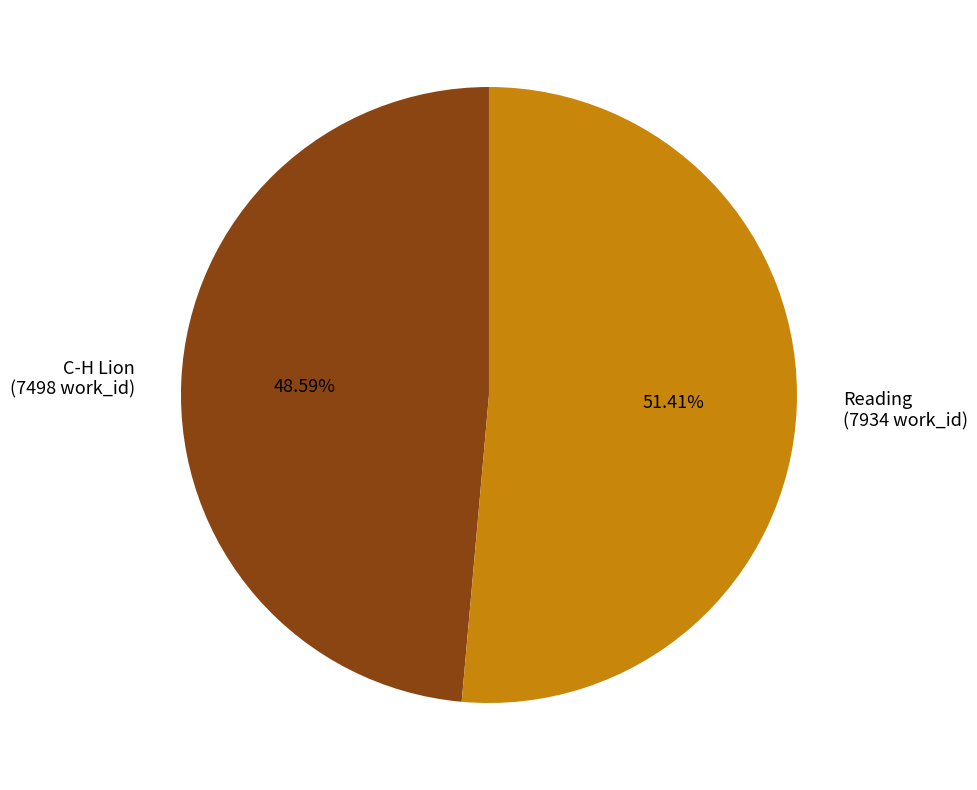

To the nearest percent, what percentage of the pie is Reading?

51%